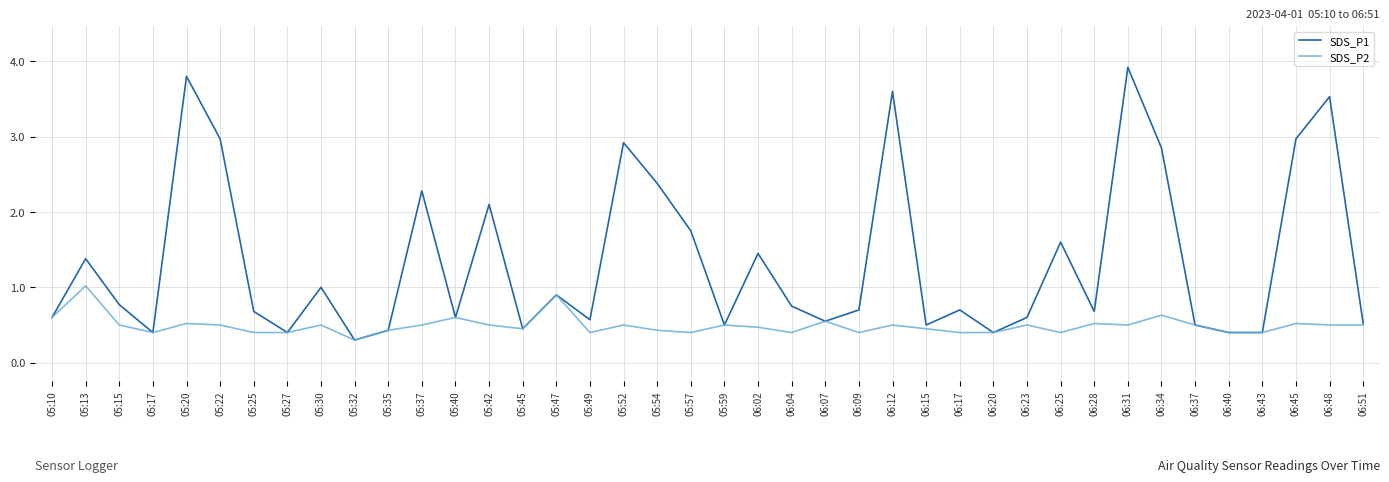

What is the sum of the SDS_P1 values at 06:20 and 05:40?

1.0